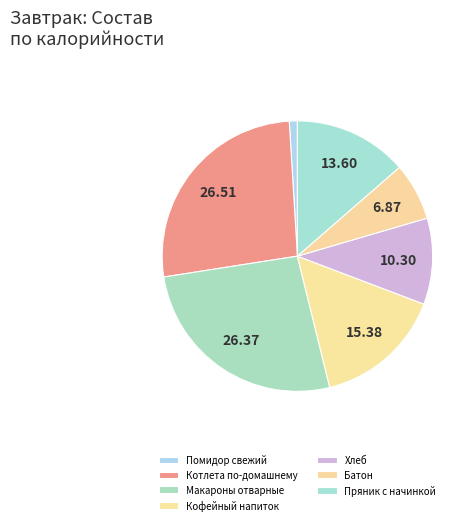

How many segments does this pie chart have?

7